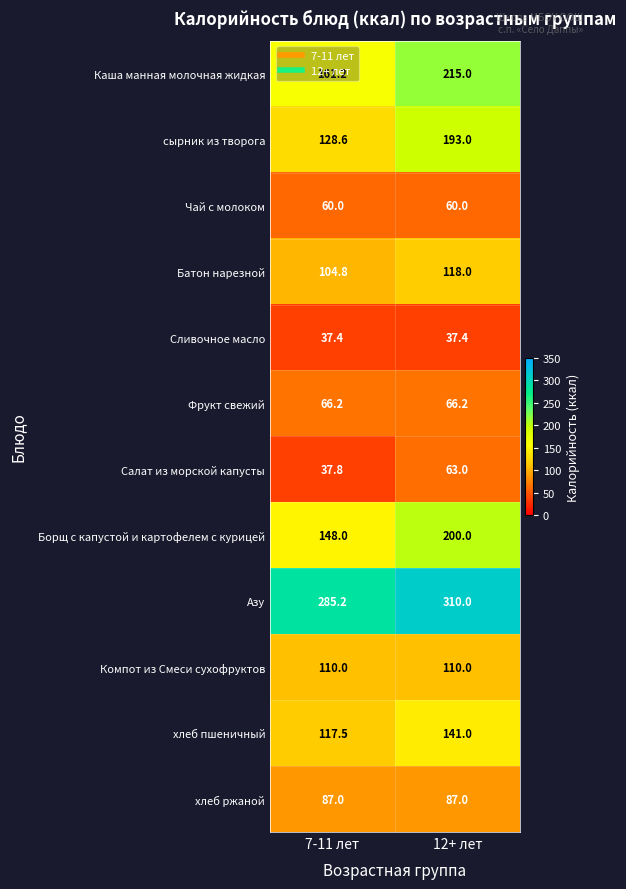

Between 7-11 лет and 12+ лет, which series saw the biggest shift?

сырник из творога